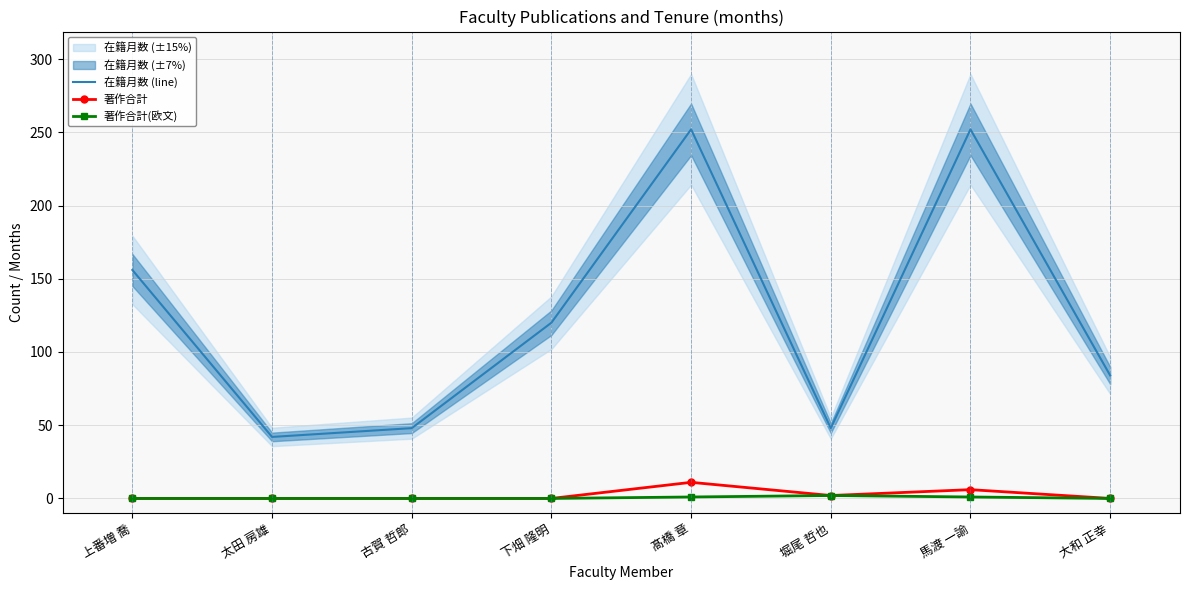

How many lines are shown in the chart?

3